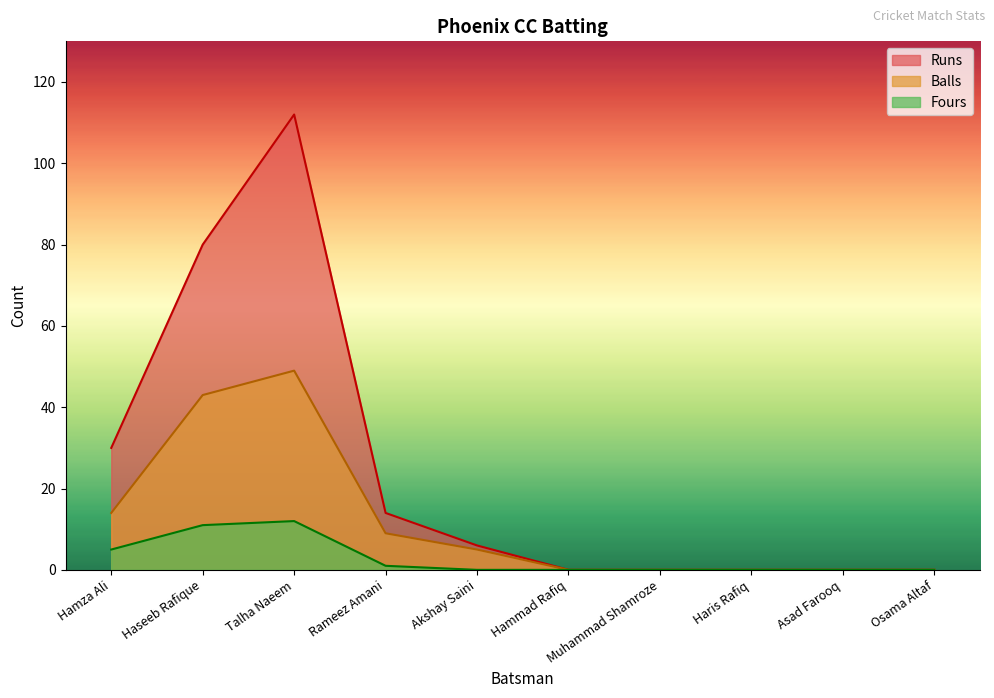

The Fours series shows 8 at Osama Altaf. True or false?

False